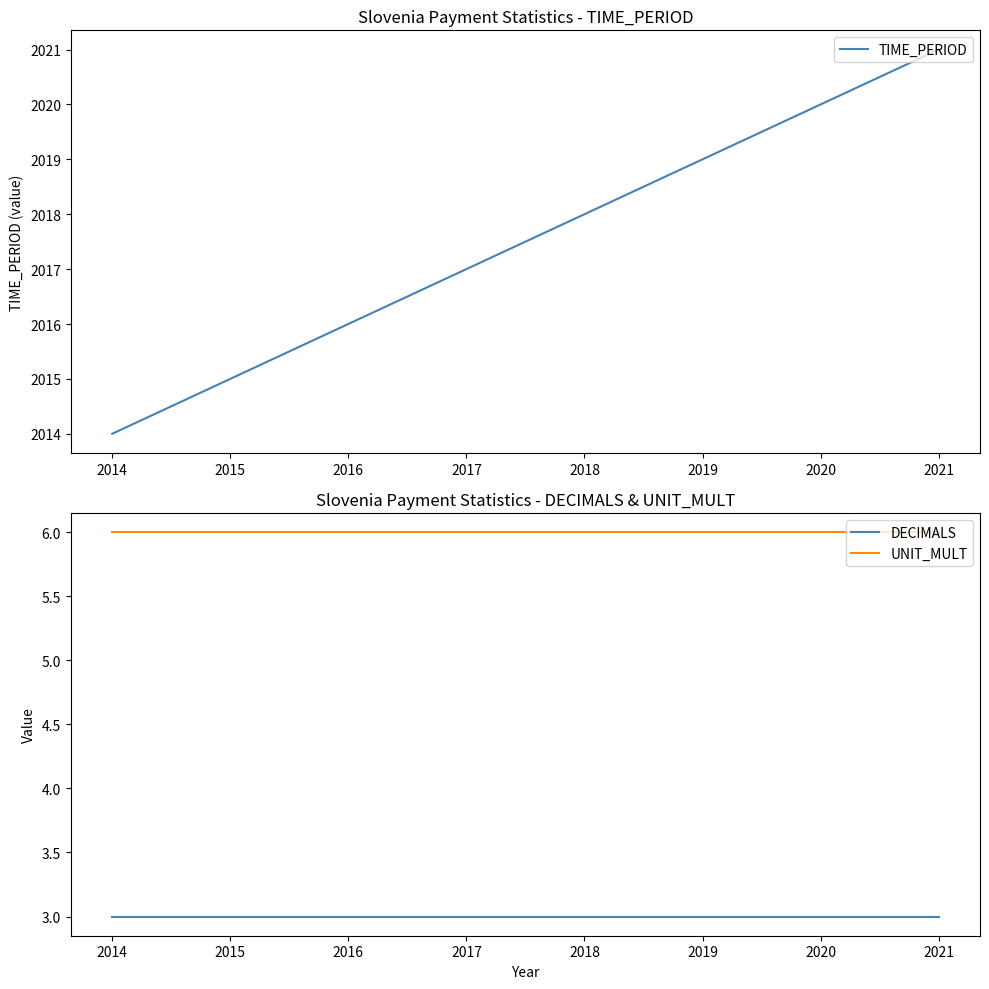

Which series has the largest range (max minus min)?

TIME_PERIOD